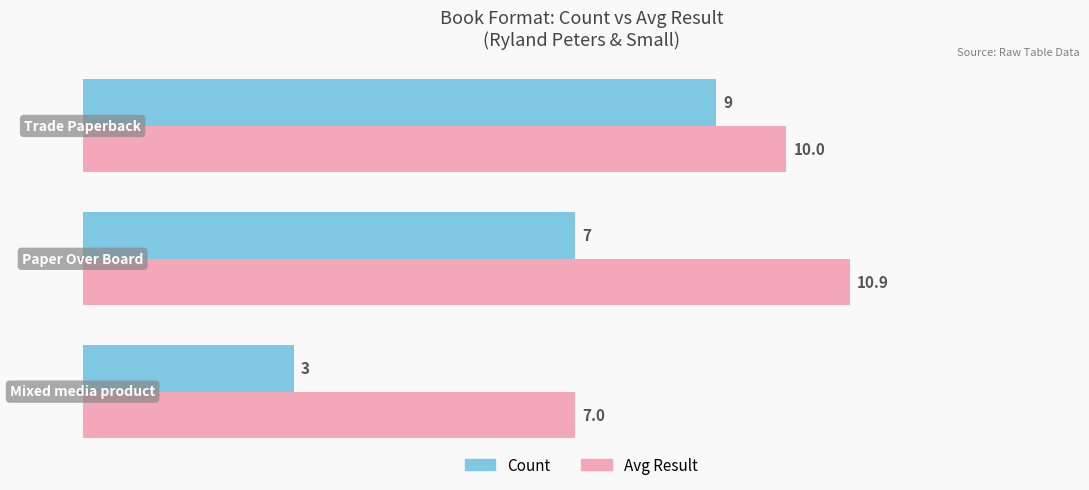

What is the difference between the maximum and minimum values in the Count series?

6.0